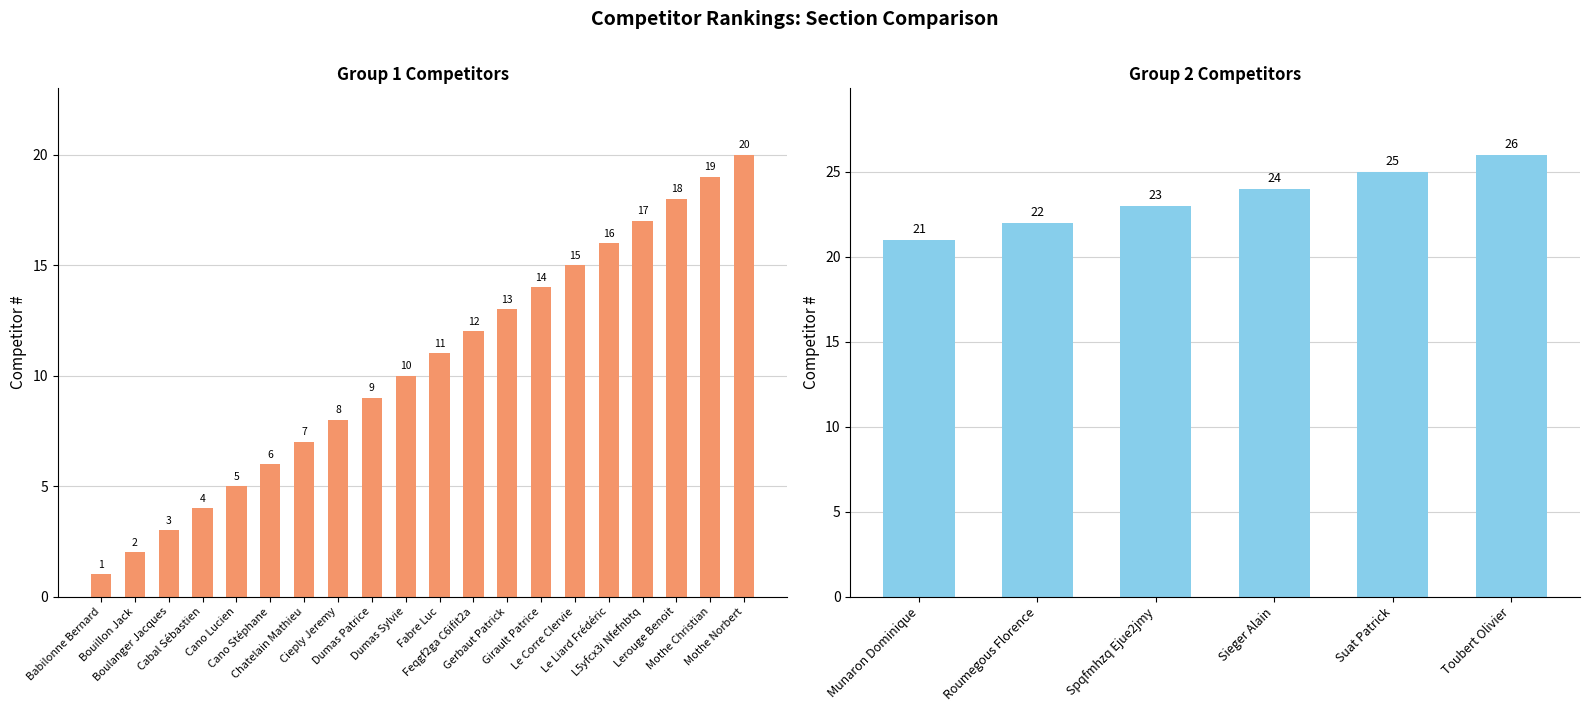

What is the label of the 5th bar from the left?

Cano Lucien